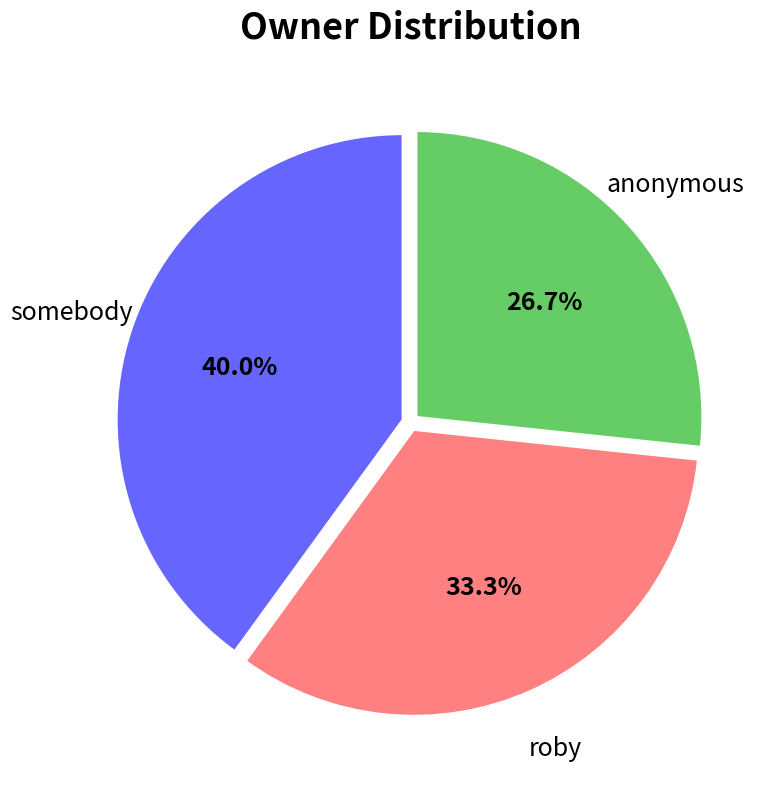

Is there any slice that represents more than half of the pie?

No